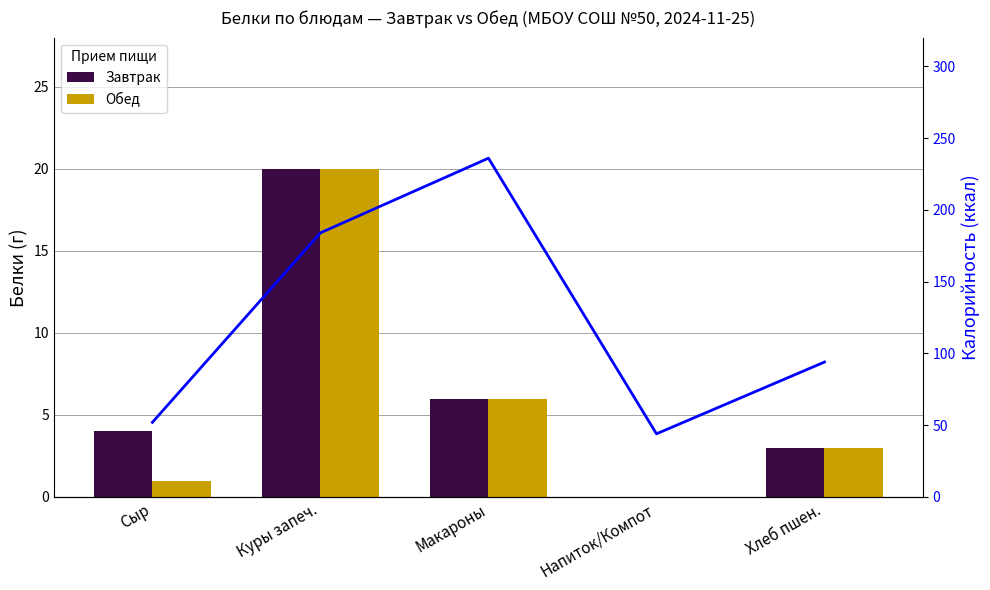

What is the label of the 5th bar from the right?

Сыр